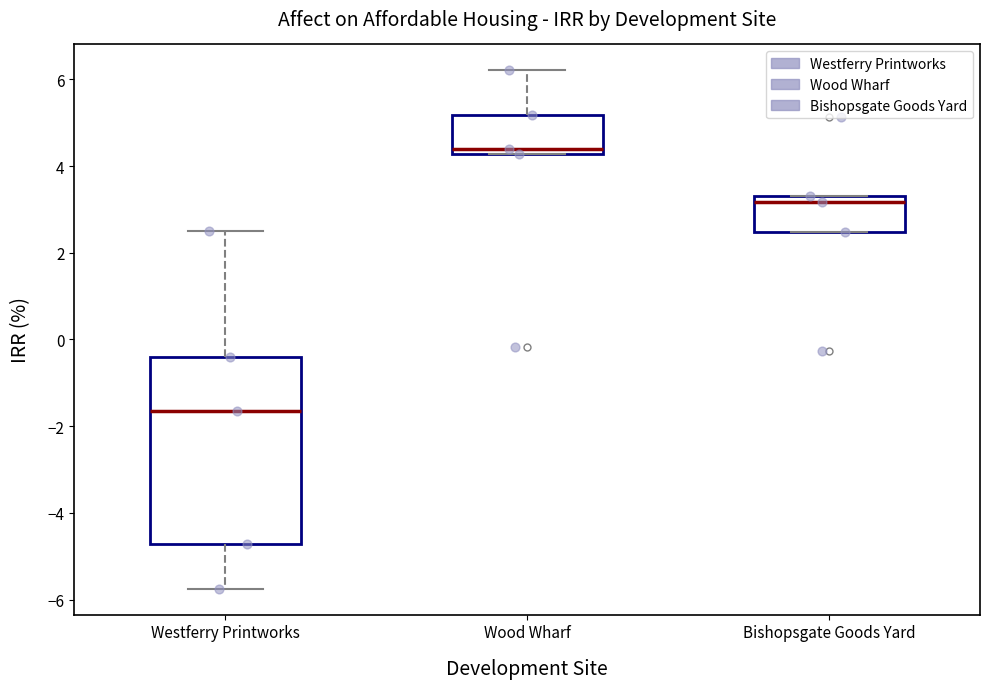

Which box has the highest median line?

Wood Wharf